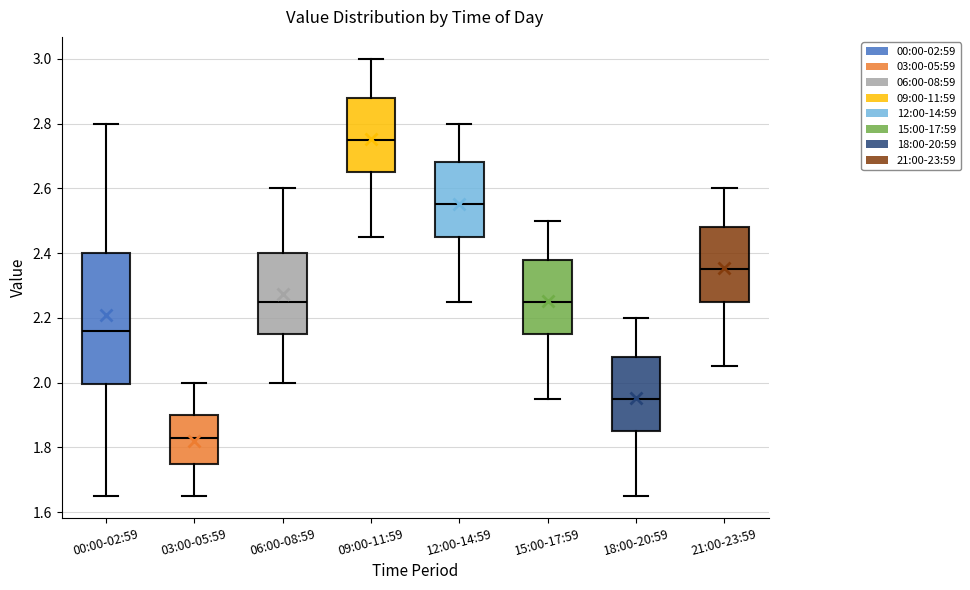

Where does the lower whisker of the box for 12:00-14:59 end on the y-axis? The values are not printed on the chart, so give them approximately, as read against the axis.

2.26